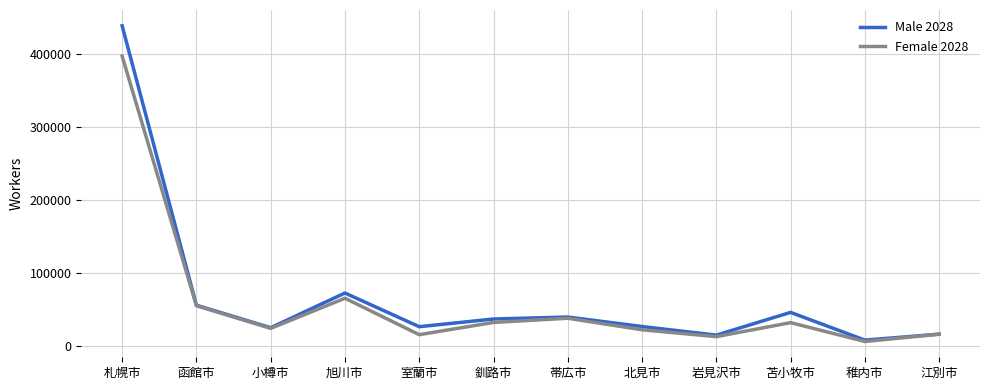

Rank the series by their maximum value, from lowest to highest.

Female 2028, Male 2028